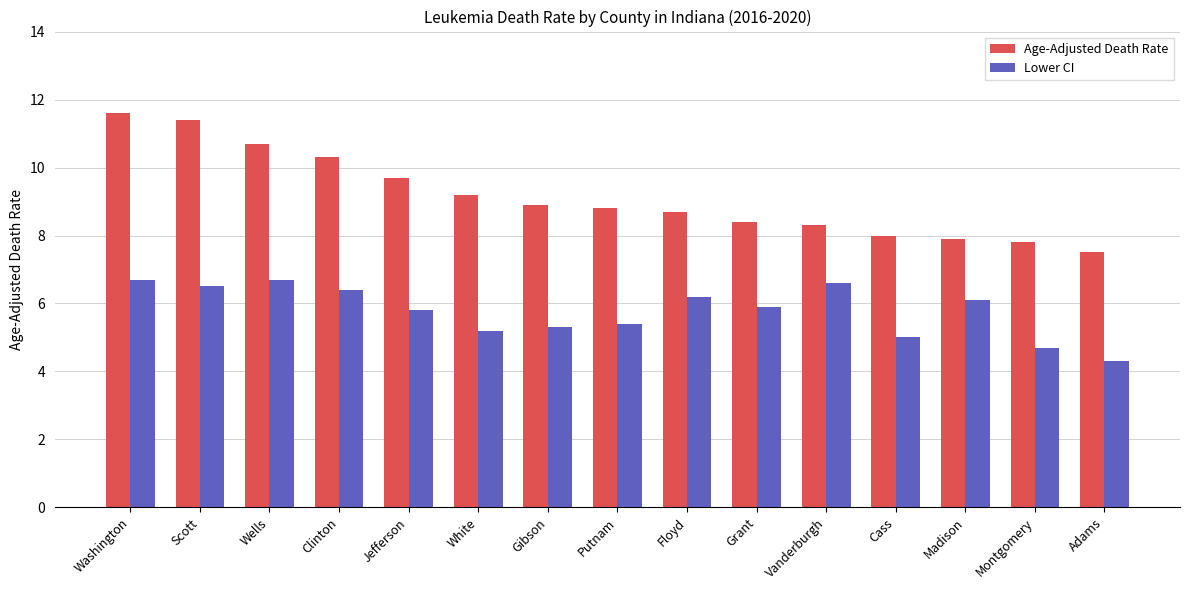

Which series has the largest total across all categories?

Age-Adjusted Death Rate